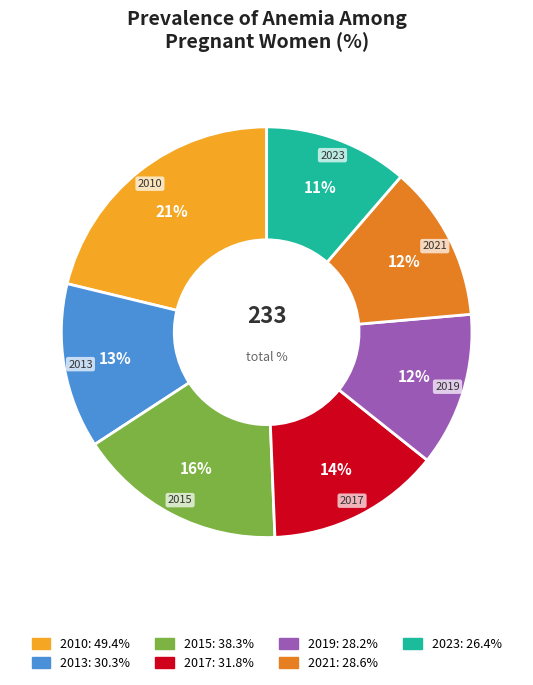

To the nearest percent, what is the difference between the largest and smallest slice percentages?

10%